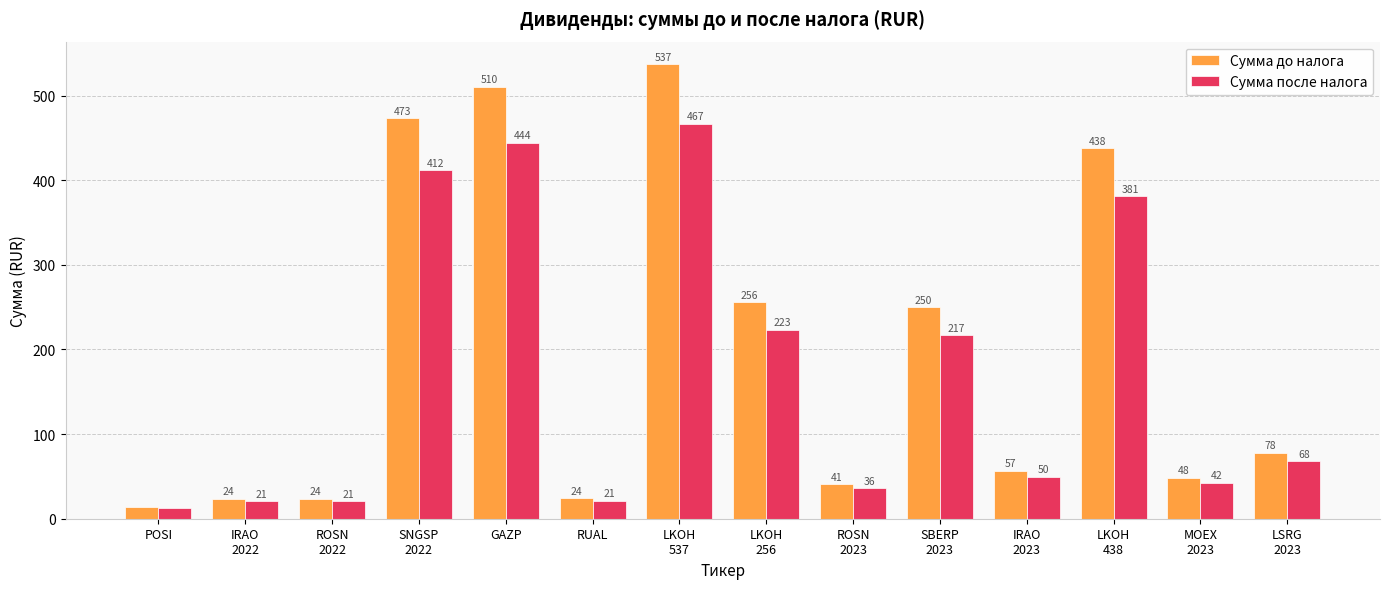

How many values in the Сумма до налога series are below 78?

7